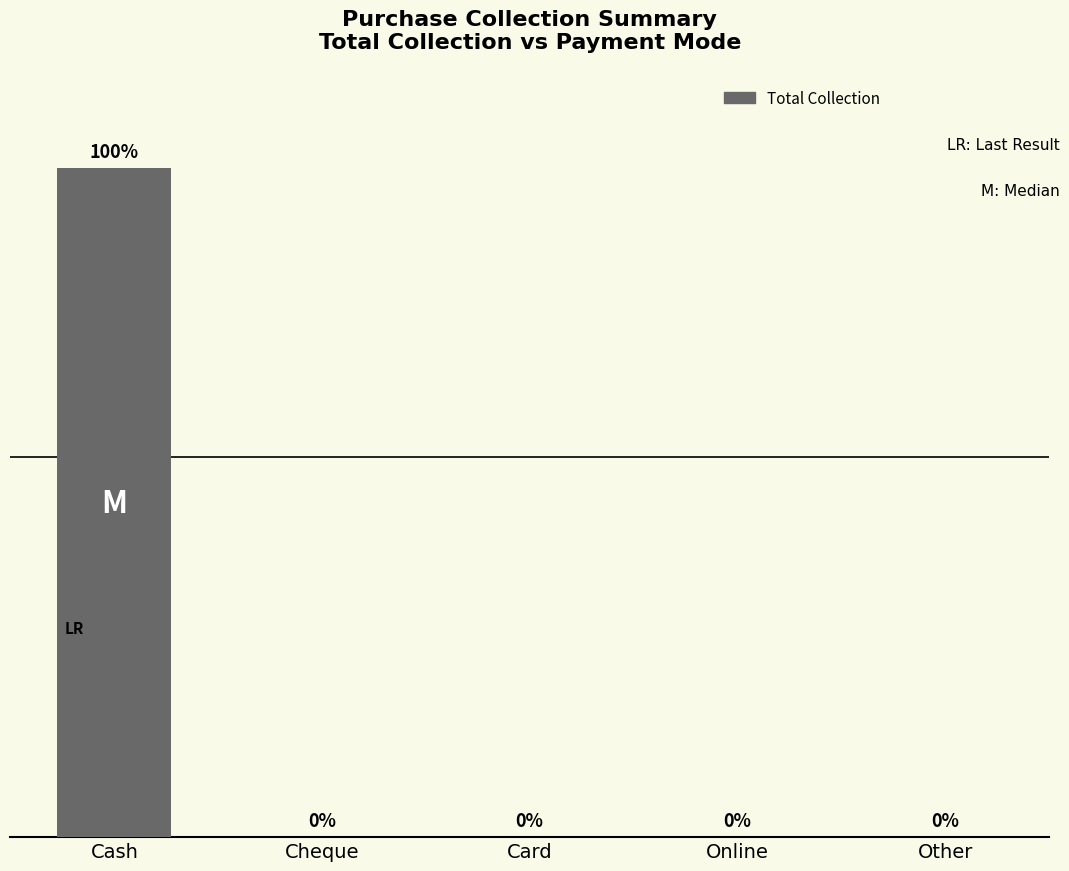

At which category does the chart reach its peak across all series?

Cash